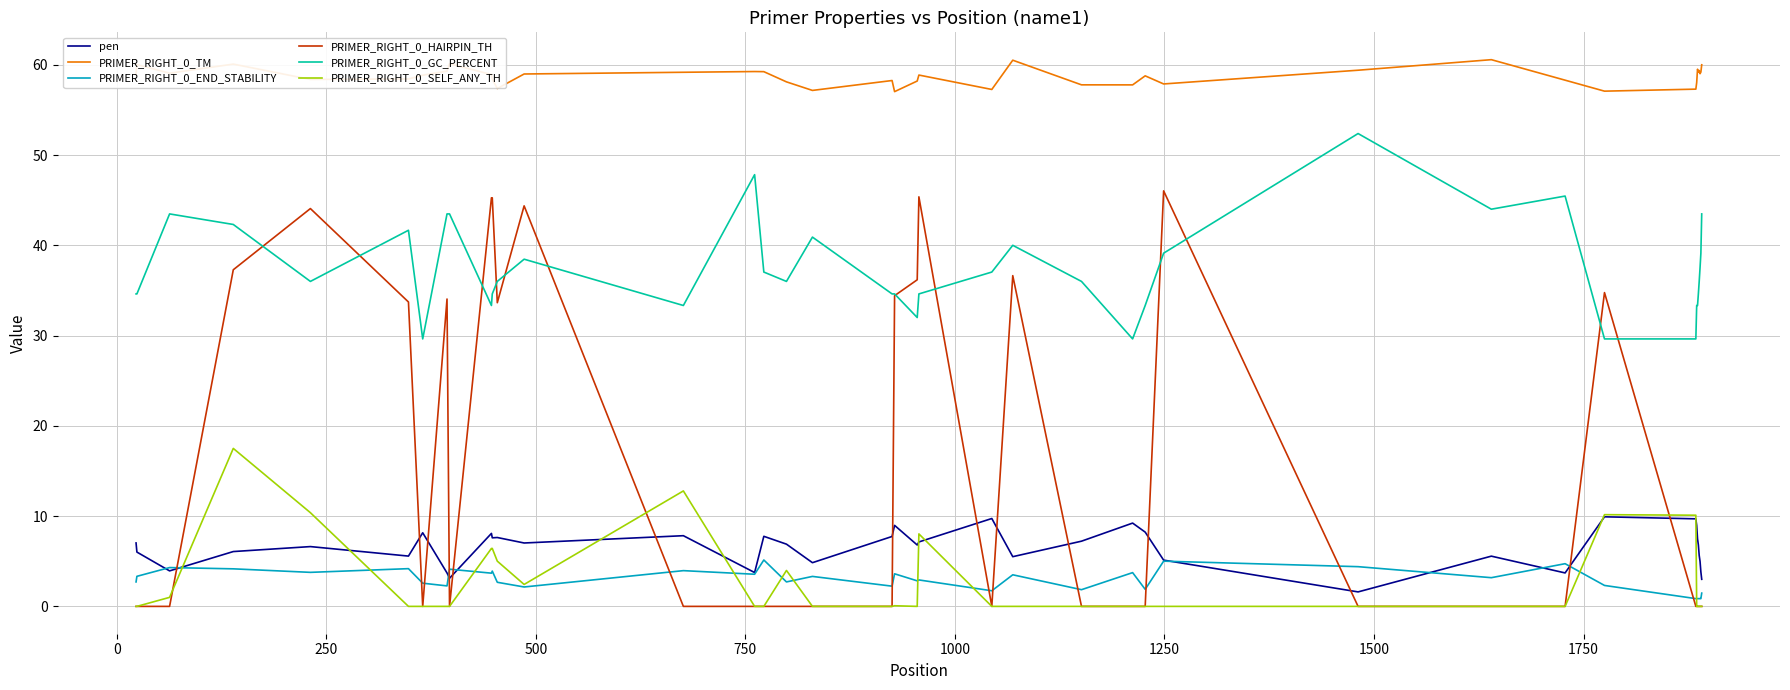

Rank the series by their maximum value, from highest to lowest.

PRIMER_RIGHT_0_TM, PRIMER_RIGHT_0_GC_PERCENT, PRIMER_RIGHT_0_HAIRPIN_TH, PRIMER_RIGHT_0_SELF_ANY_TH, pen, PRIMER_RIGHT_0_END_STABILITY